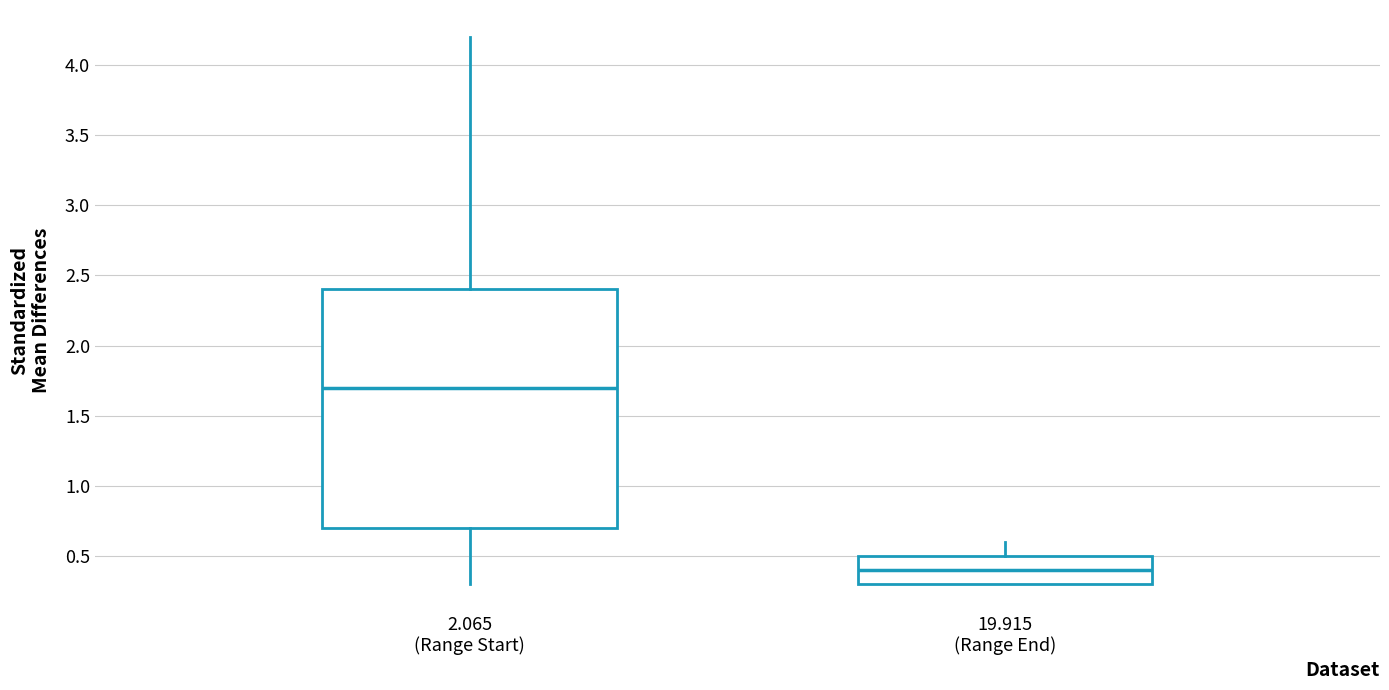

Which box's median line is the highest?

2.065 (Range Start)